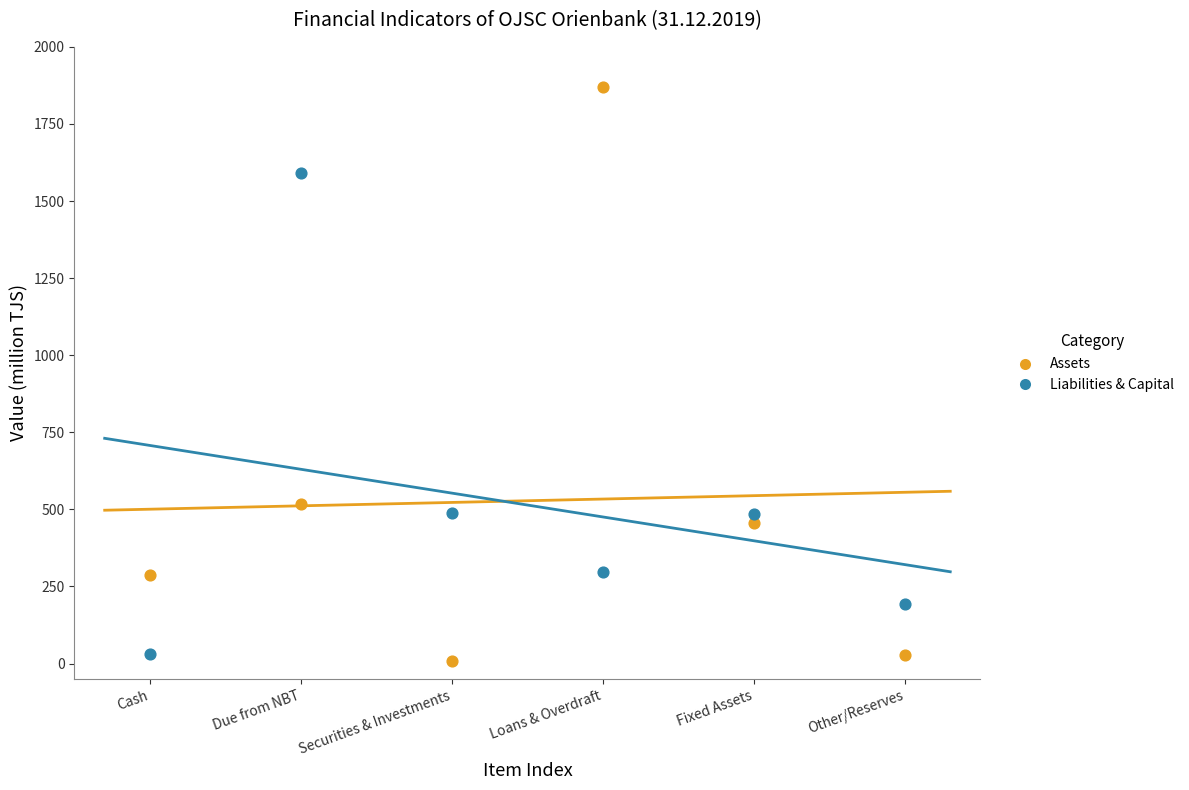

Which series has the largest Y range (max minus min)?

Assets